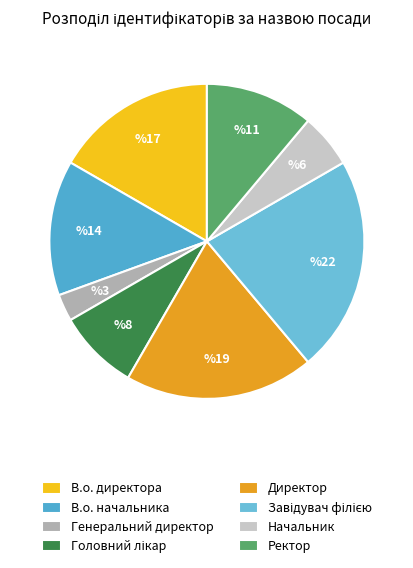

How many segments does this pie chart have?

8